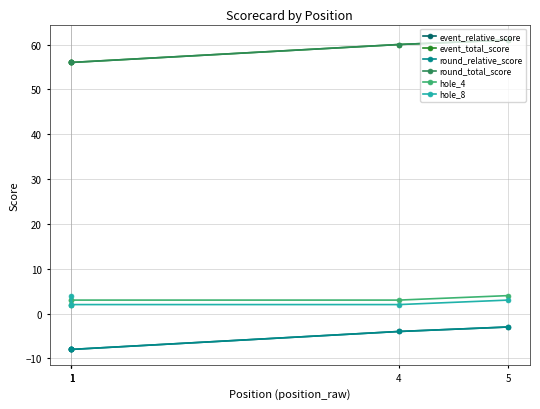

What is the smallest value displayed?

-8